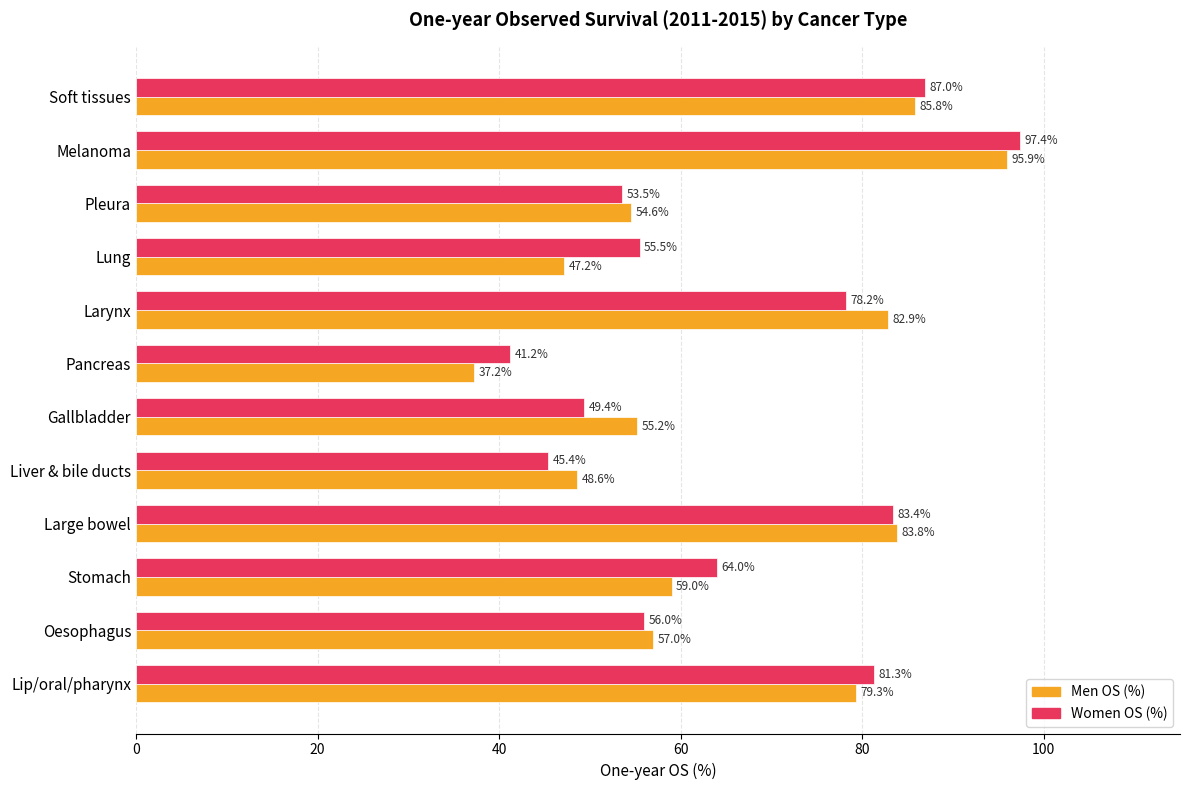

What is the maximum value for Men OS (%)?

95.9